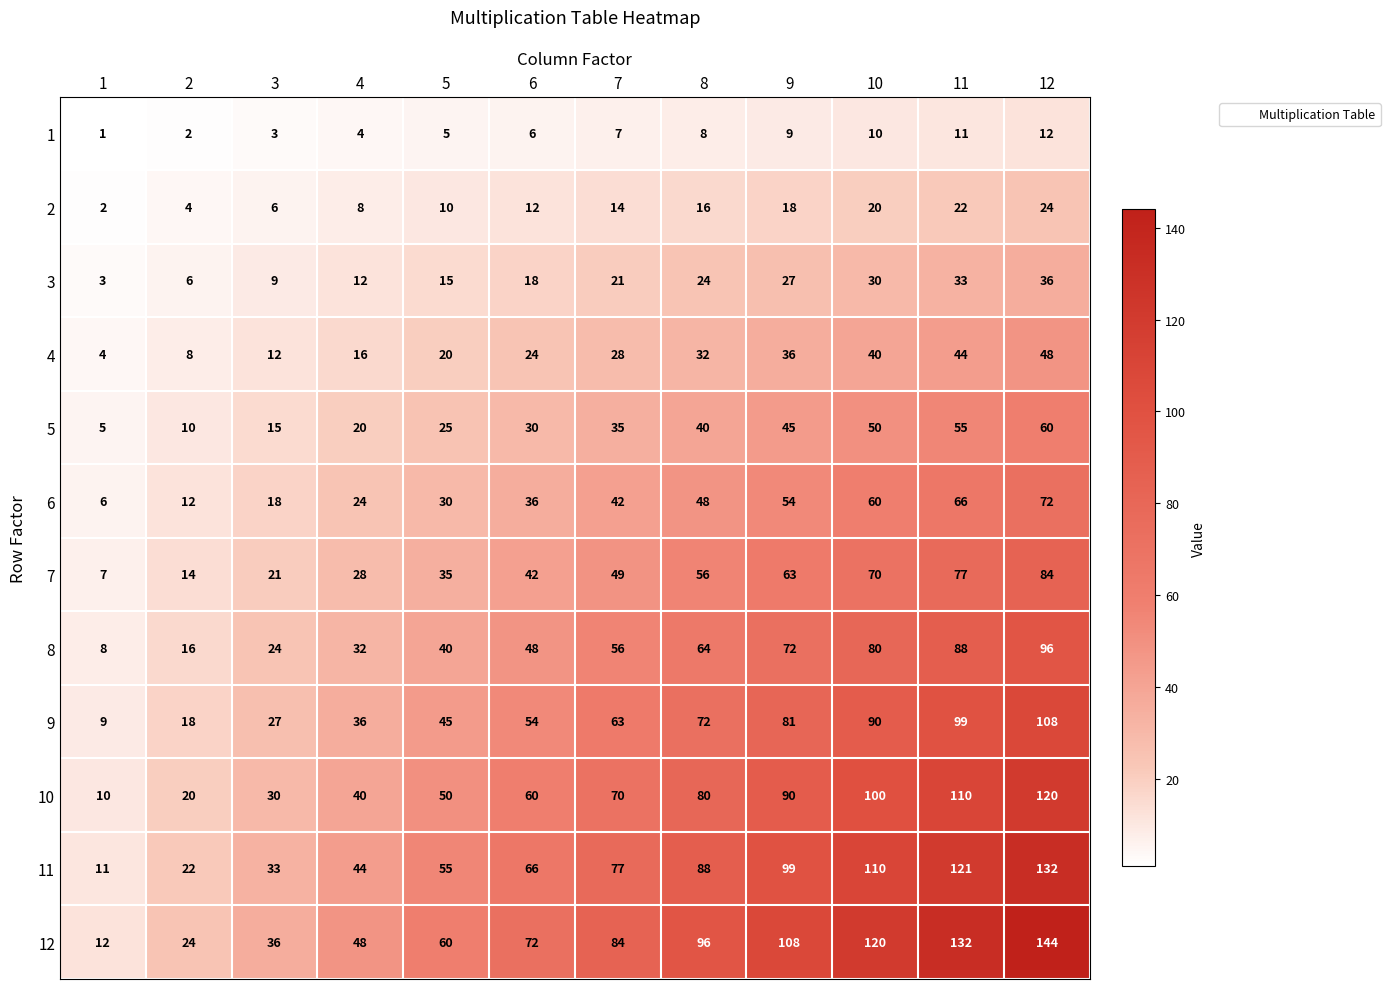

Which series has the largest total across all categories?

12